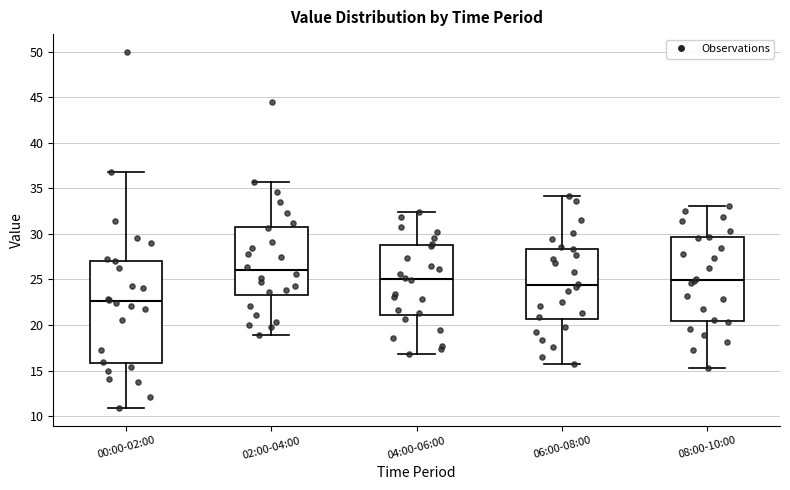

Which box is the tallest, from its lower edge to its upper edge?

00:00-02:00